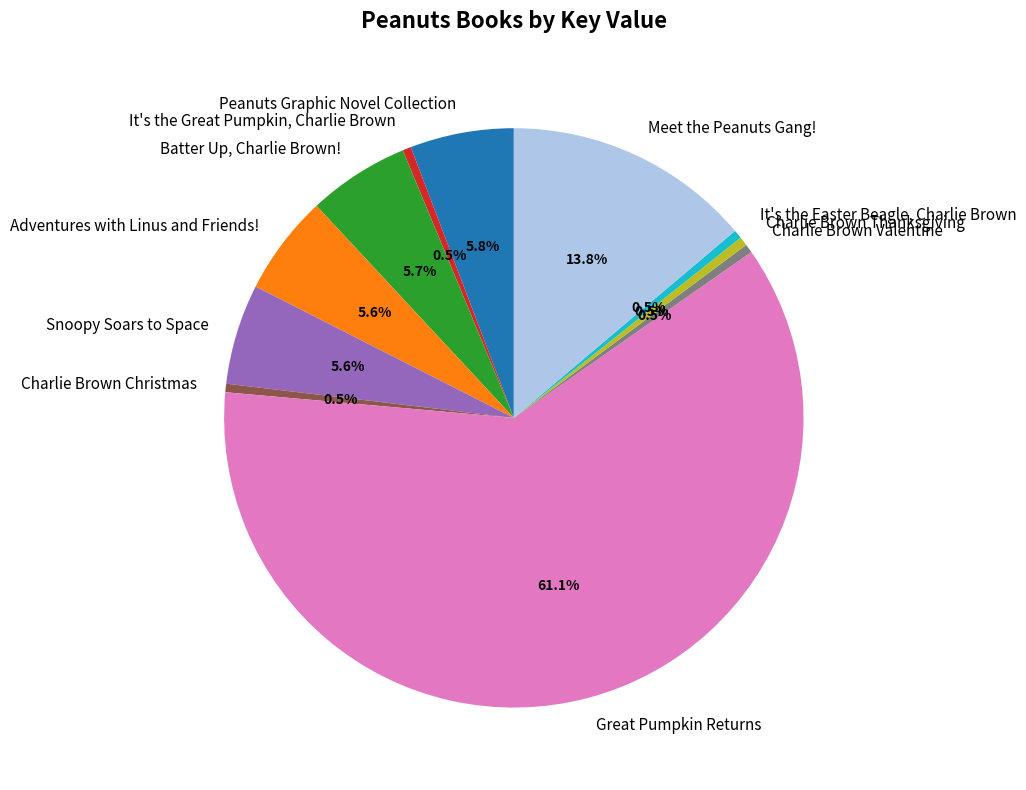

The Batter Up, Charlie Brown! slice represents 11% of the pie. True or false?

False